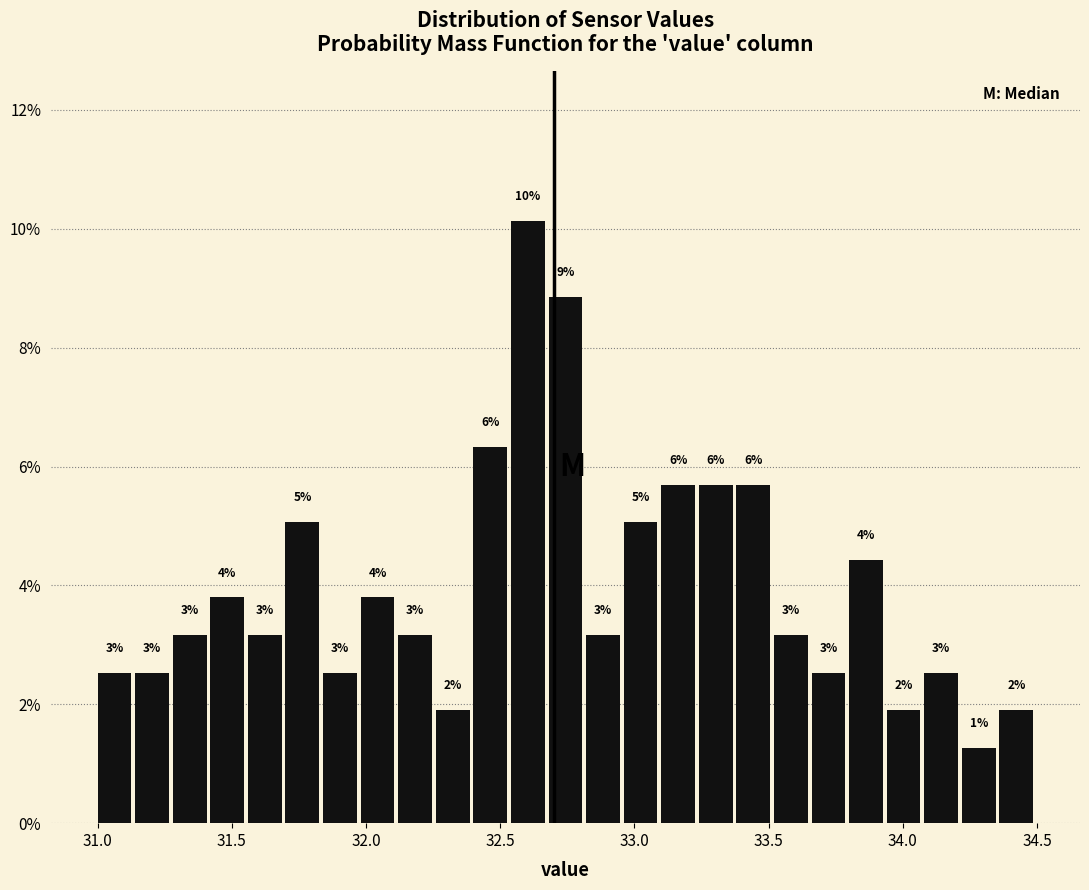

Around what value on the x-axis is the tallest bar? Give the approximate position of its centre, as read against the axis.

32.60